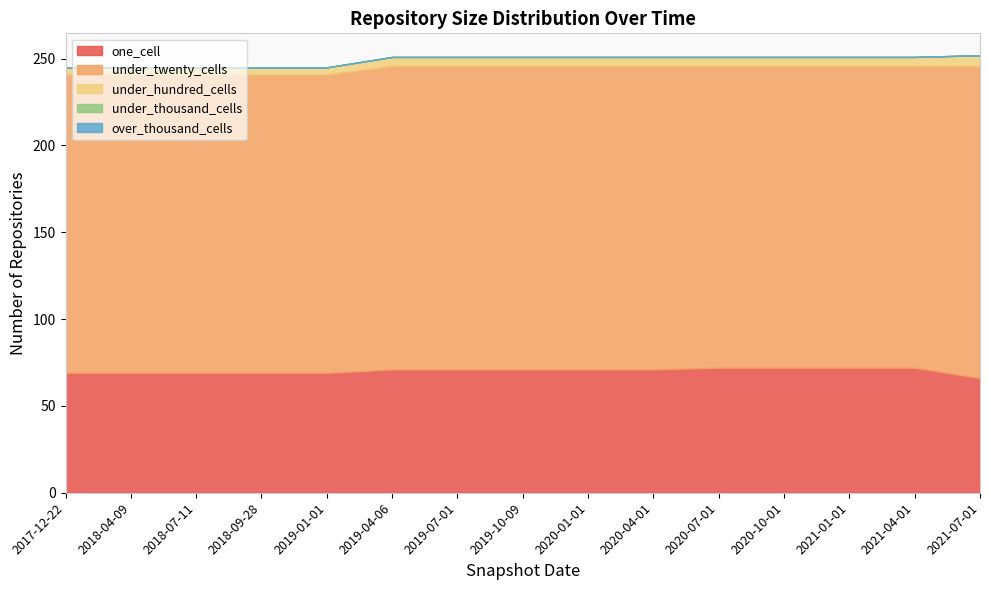

Where is over_thousand_cells nearest to the value 0?

2017-12-22